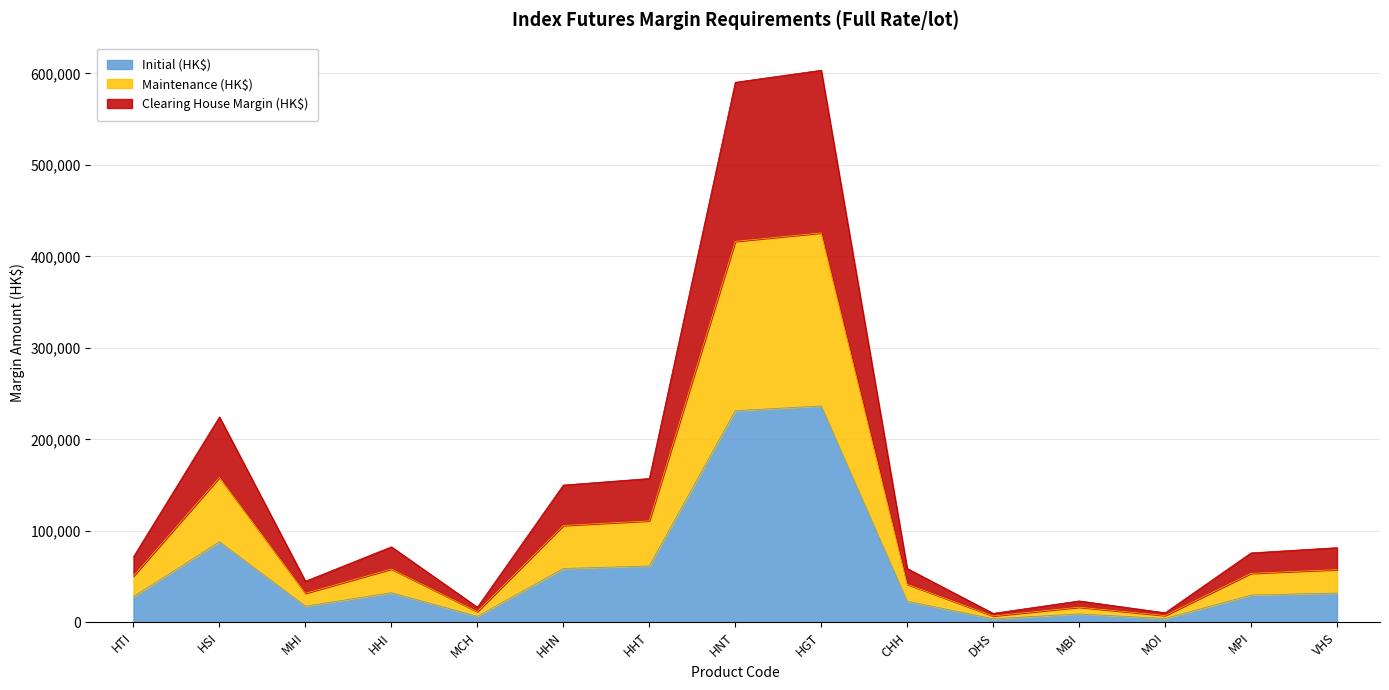

What is the maximum value for Initial (HK$)?

236487